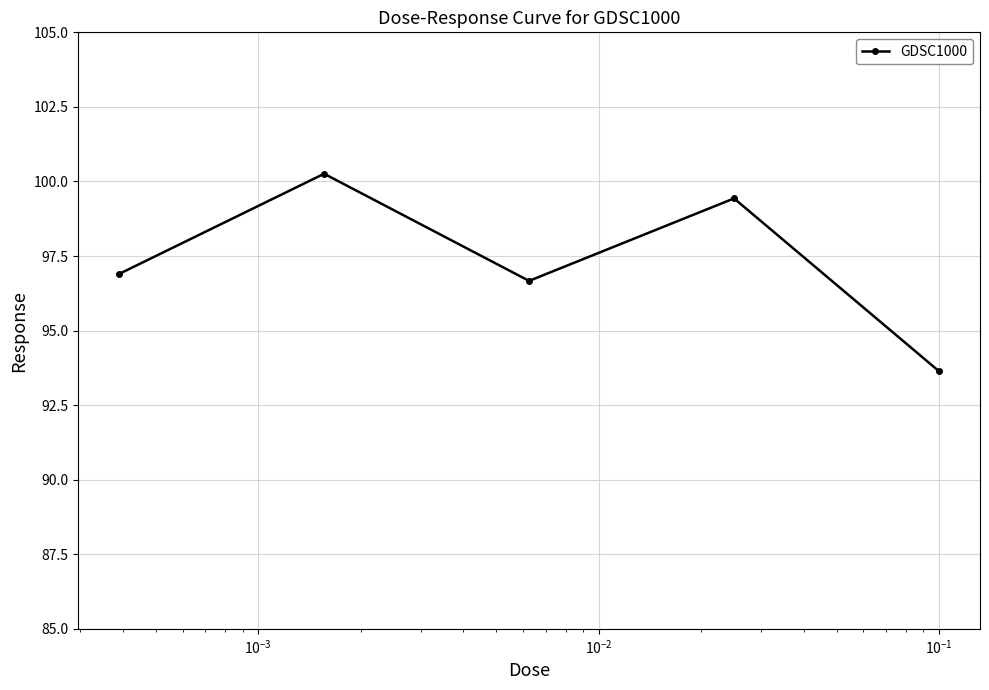

What is the sum of all values?

486.9